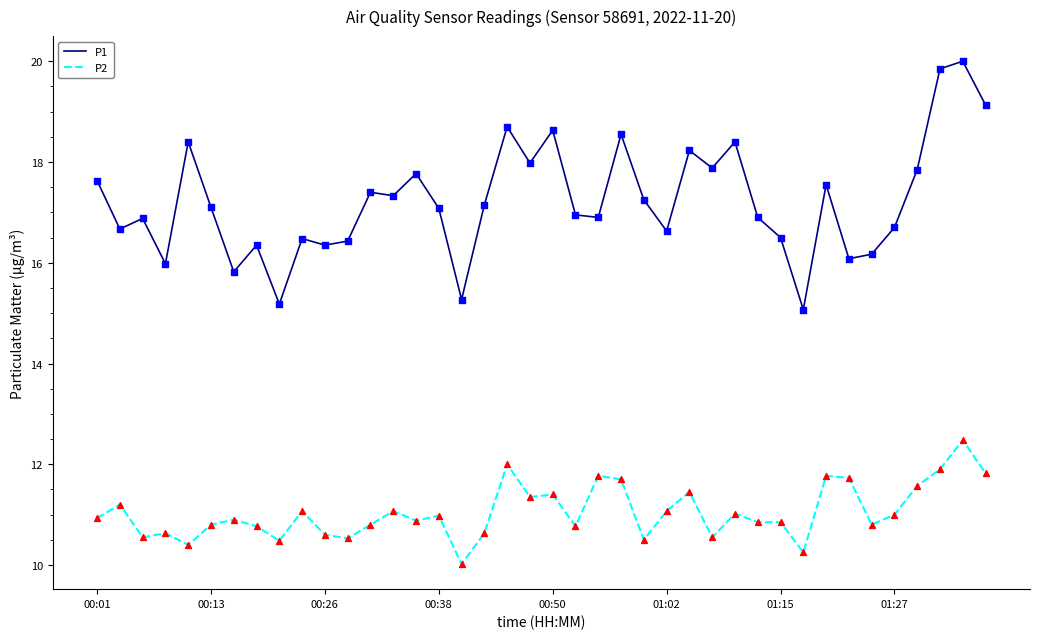

What are all the series names shown in the legend?

P1, P2